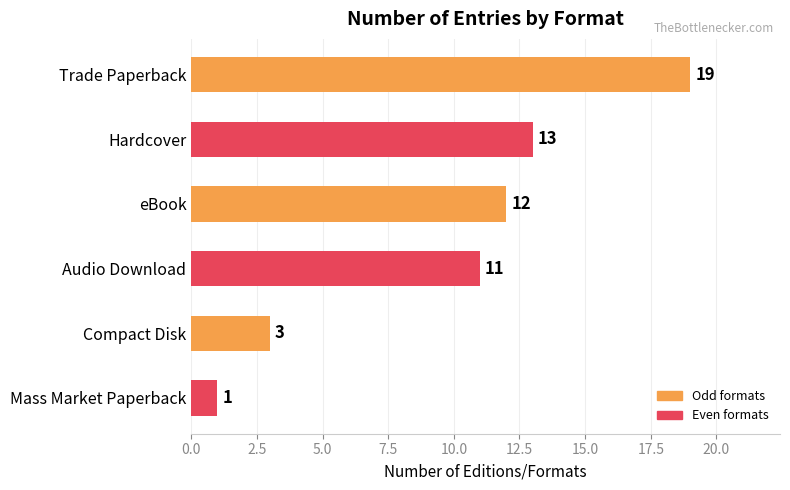

List the labels in order of value, largest first.

Trade Paperback, Hardcover, eBook, Audio Download, Compact Disk, Mass Market Paperback